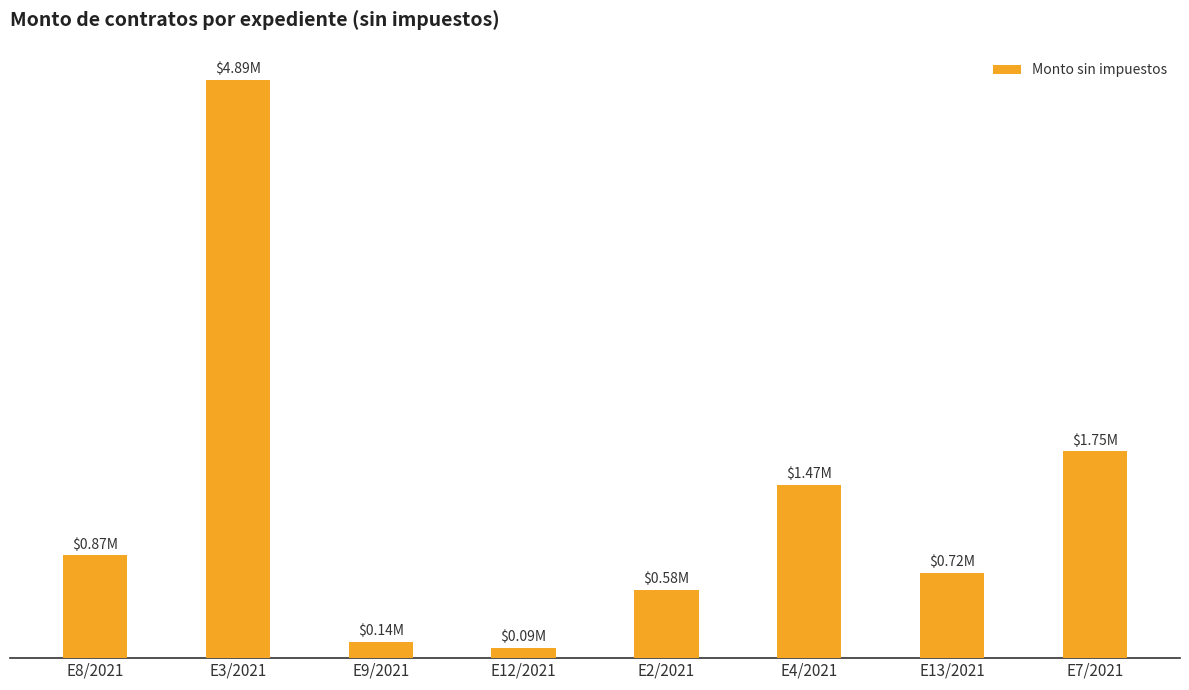

Reading left to right, list all the values displayed in this chart.

870416.8	4894008.6	137775.4	86120.7	578266.3	1466316.0	724553.2	1751270.0